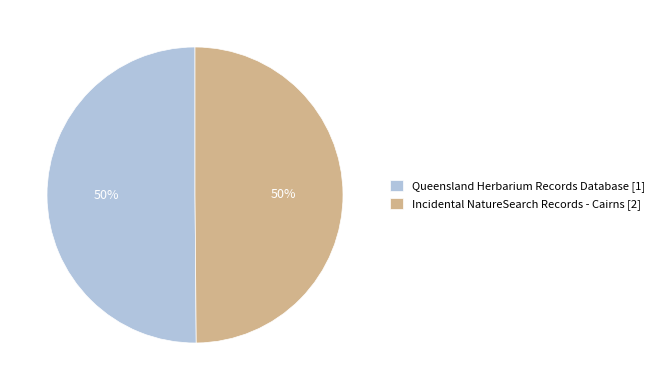

Is it true that Queensland Herbarium Records Database is 63% of the pie?

False